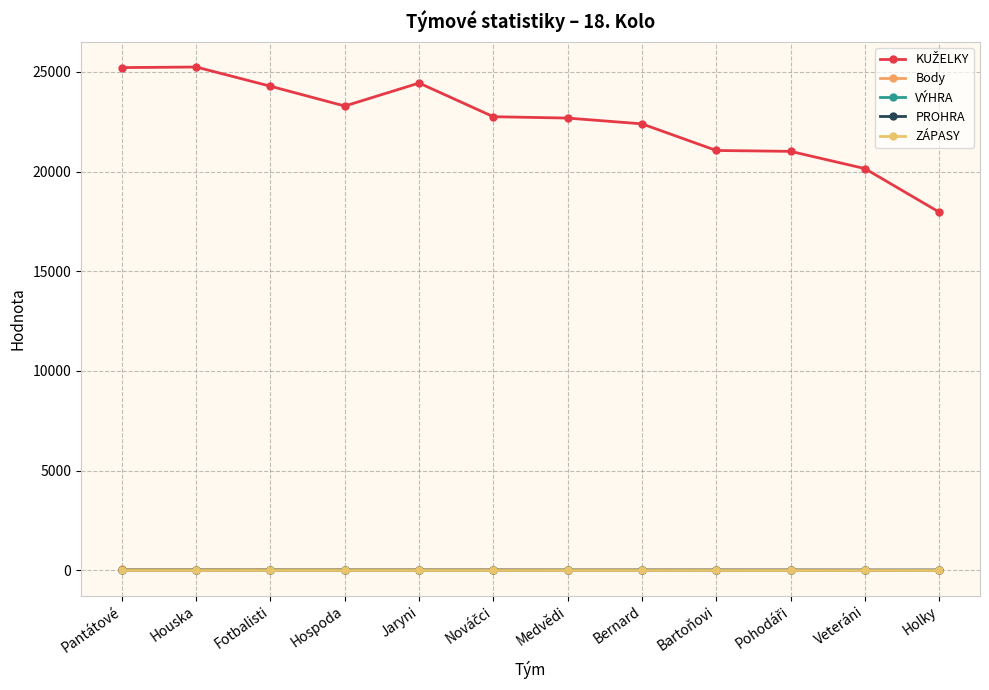

What is the value of the VÝHRA point at the 9th from the left?

5.0